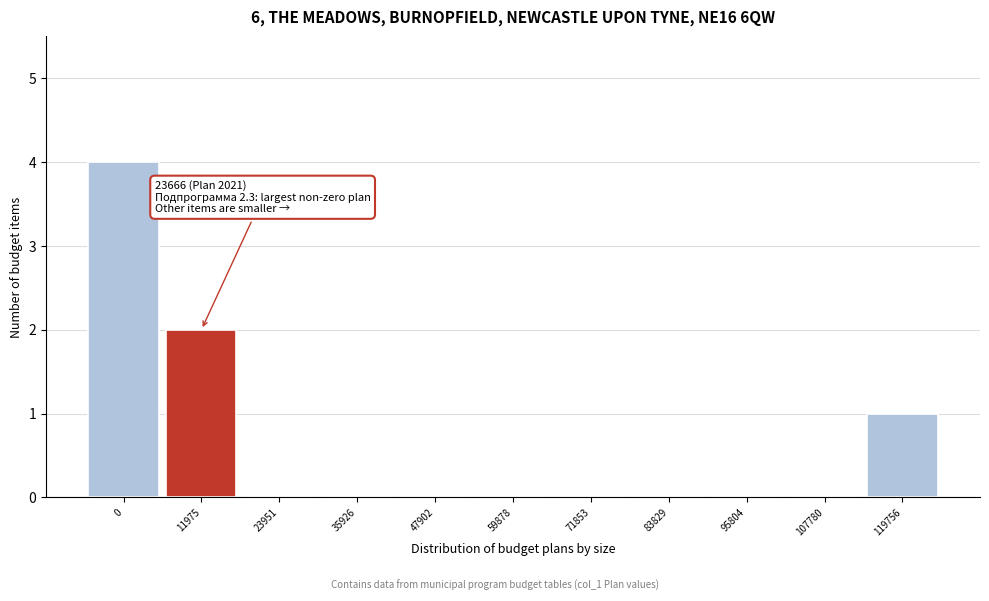

Reading right to left, list all the values displayed in this chart.

119756=1	107780=0	95804=0	83829=0	71853=0	59878=0	47902=0	35926=0	23951=0	11975=2	0=4